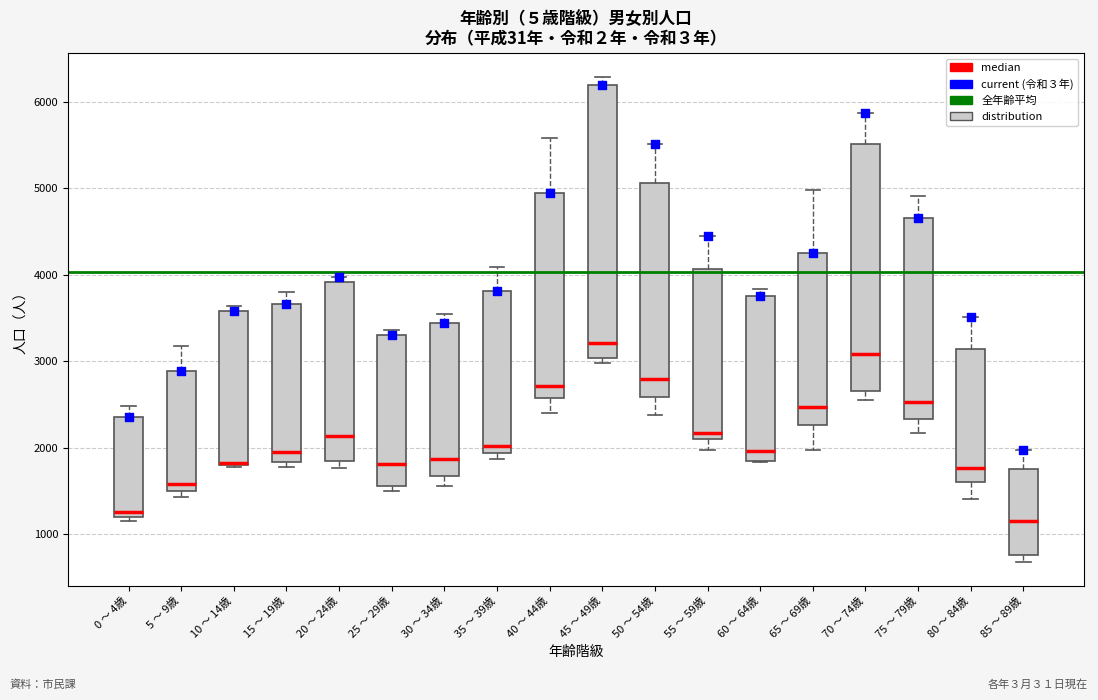

Comparing the boxes themselves (not the whiskers), which one is the tallest?

45 ～ 49歳